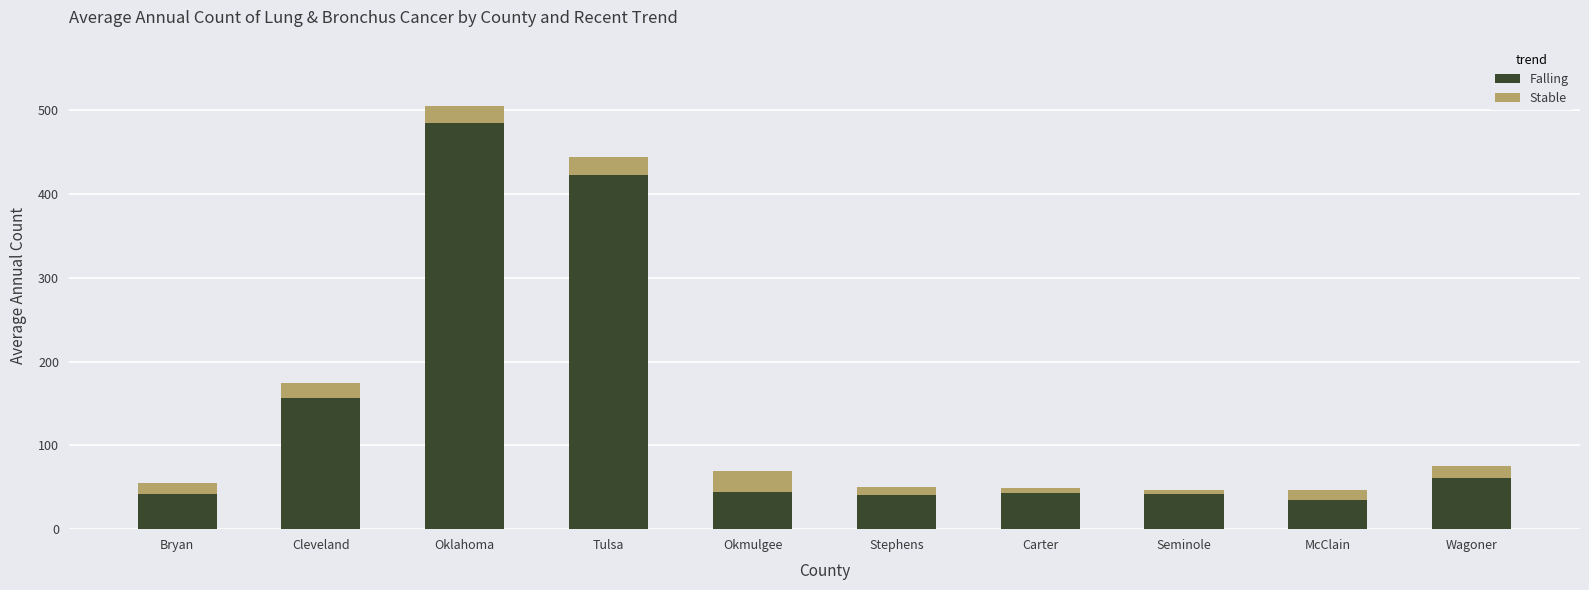

What is the sum of all Falling values?

1372